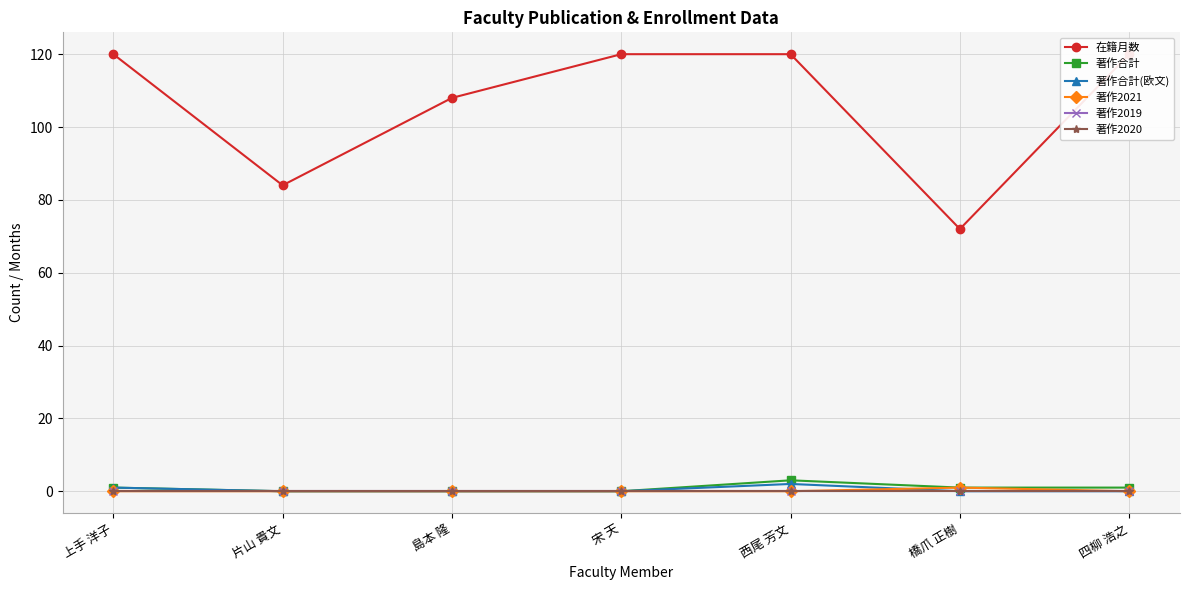

Which series has the largest range (max minus min)?

在籍月数